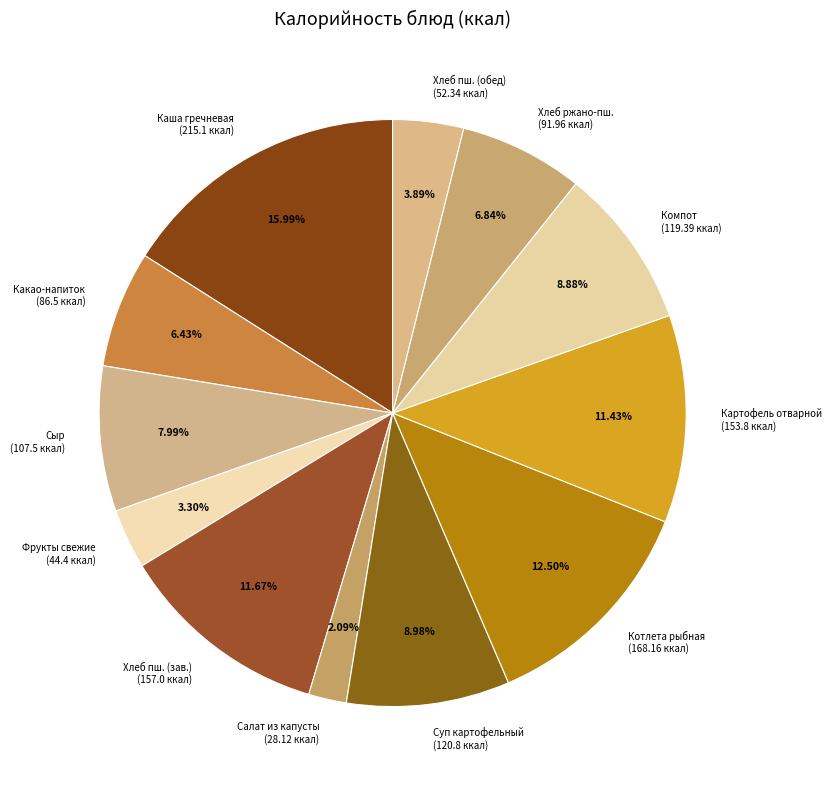

Which has a higher value, Суп картофельный (120.8 ккал) or Хлеб пш. (обед) (52.34 ккал)?

Суп картофельный (120.8 ккал)